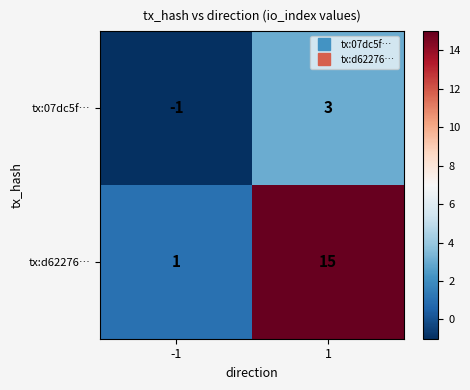

Rank the series by their maximum value, from lowest to highest.

tx:07dc5f…, tx:d62276…